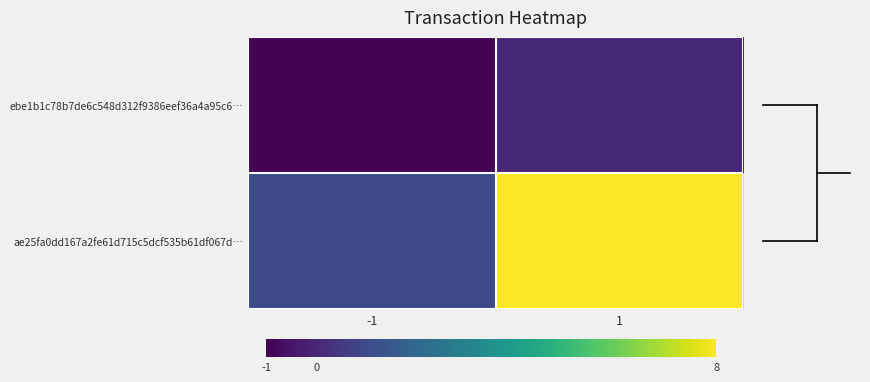

At which category does the chart reach its minimum across all series?

-1